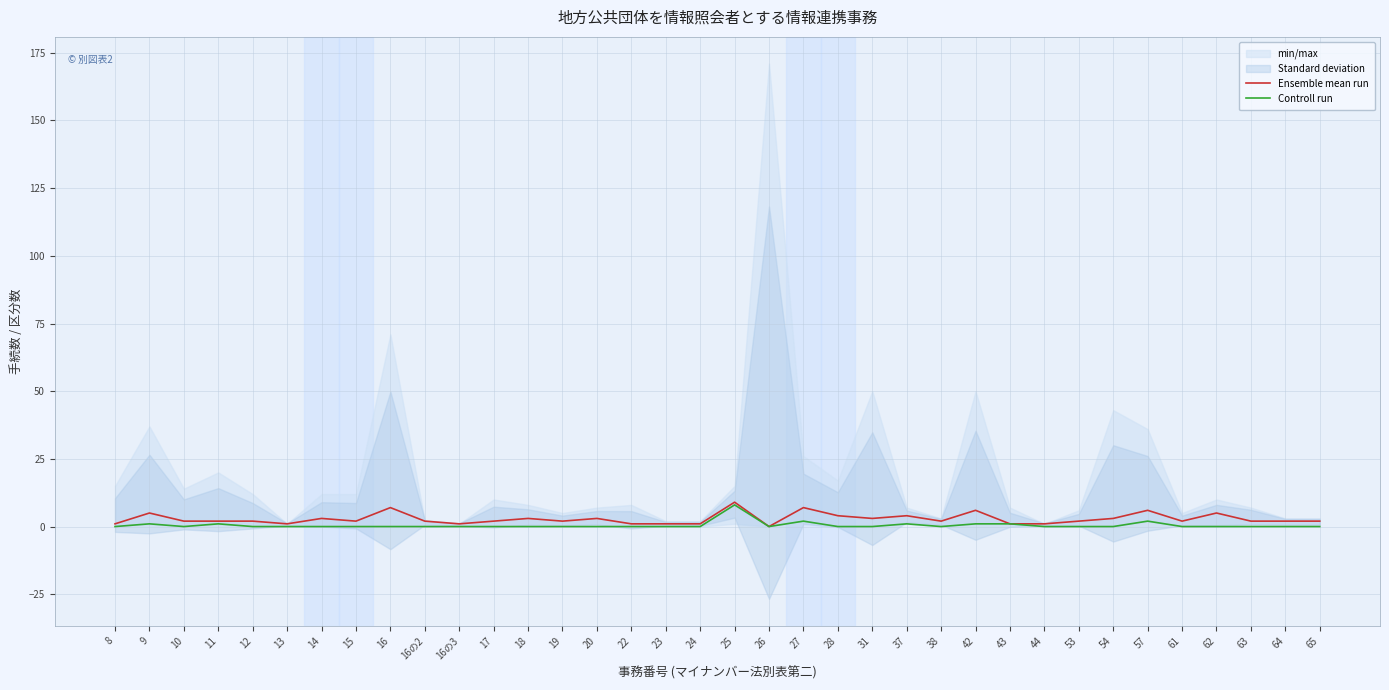

Reading right to left, transcribe all the data shown in this chart.

Ensemble mean run: 65=2	64=2	63=2	62=5	61=2	57=6	54=3	53=2	44=1	43=1	42=6	38=2	37=4	31=3	28=4	27=7	26=0	25=9	24=1	23=1	22=1	20=3	19=2	18=3	17=2	16の3=1	16の2=2	16=7	15=2	14=3	13=1	12=2	11=2	10=2	9=5	8=1
Controll run: 65=0	64=0	63=0	62=0	61=0	57=2	54=0	53=0	44=0	43=1	42=1	38=0	37=1	31=0	28=0	27=2	26=0	25=8	24=0	23=0	22=0	20=0	19=0	18=0	17=0	16の3=0	16の2=0	16=0	15=0	14=0	13=0	12=0	11=1	10=0	9=1	8=0